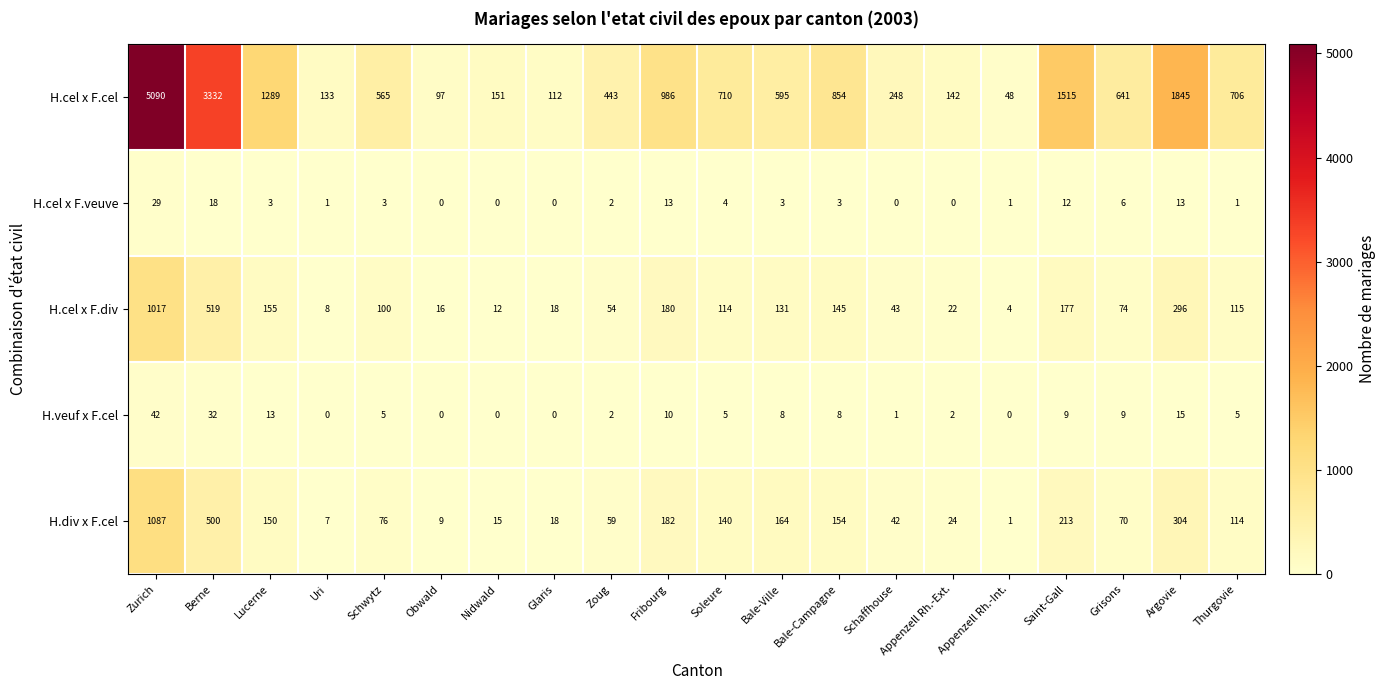

What is the average value of the H.cel x F.veuve series?

6